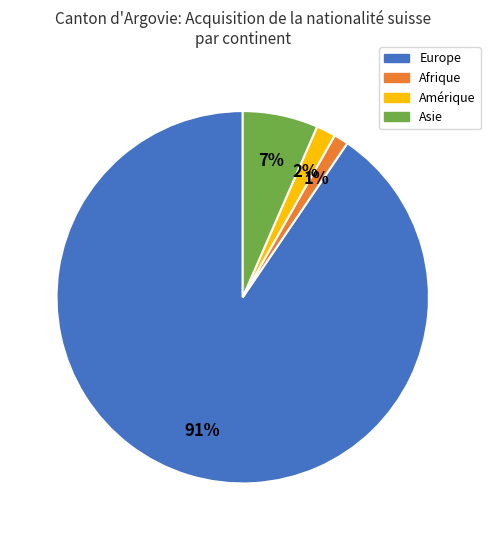

True or false: Europe accounts for 96% of the total.

False